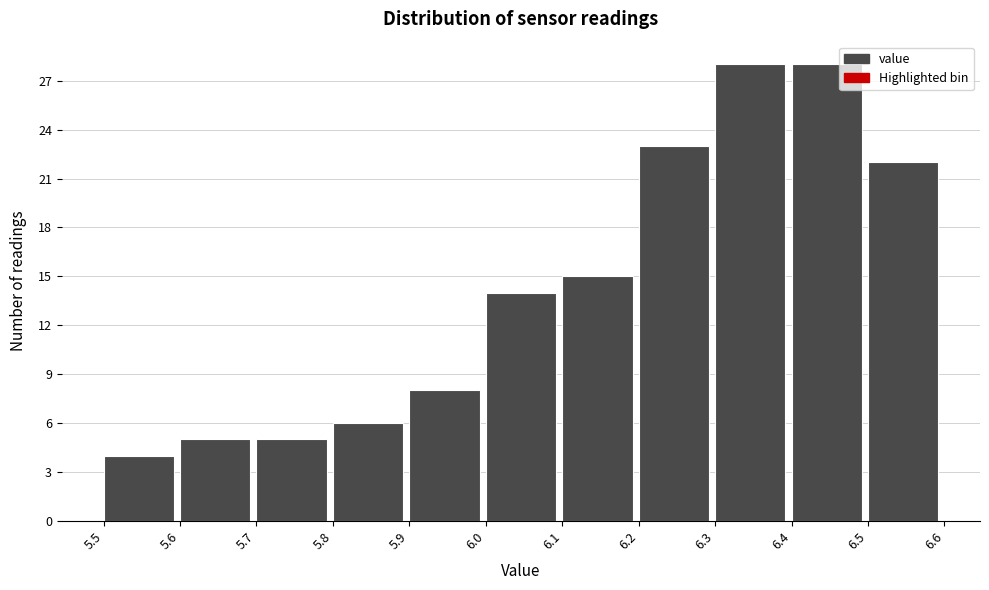

How tall is the bar that spans 6.3 to 6.4 on the x-axis? The values are not printed on the chart, so give them approximately, as read against the axis.

28